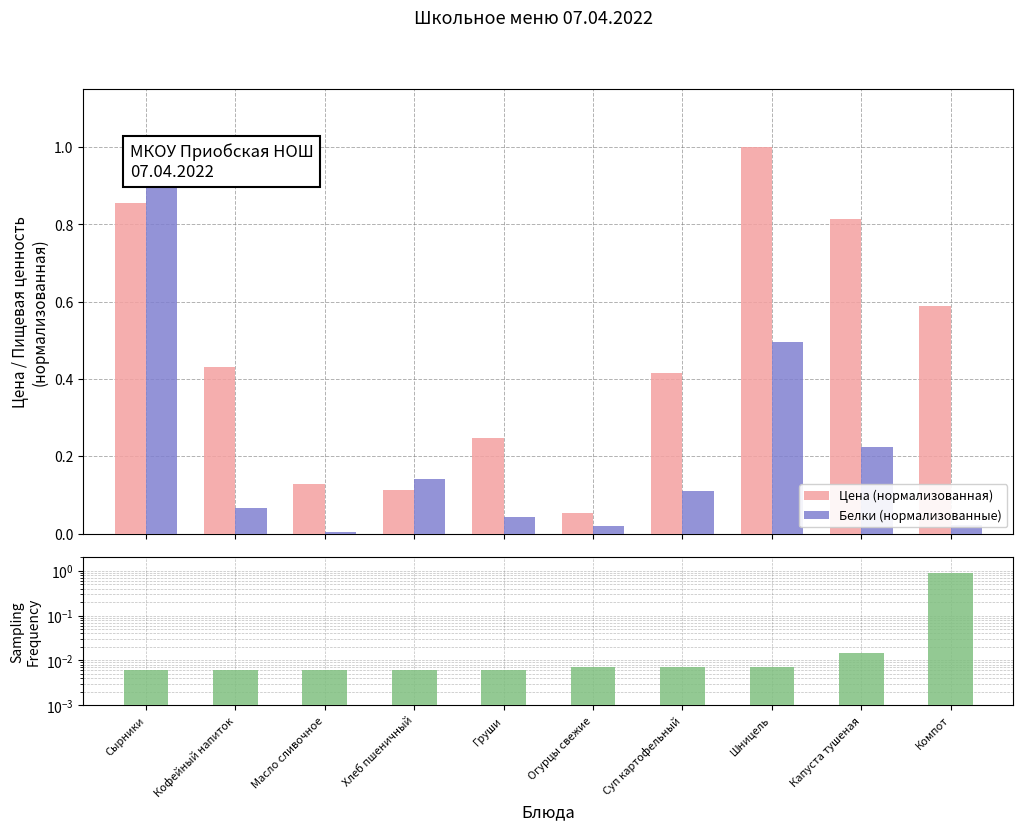

At Шницель, list the series in order from smallest to largest.

Частота порций, Белки (нормализованные), Цена (нормализованная)